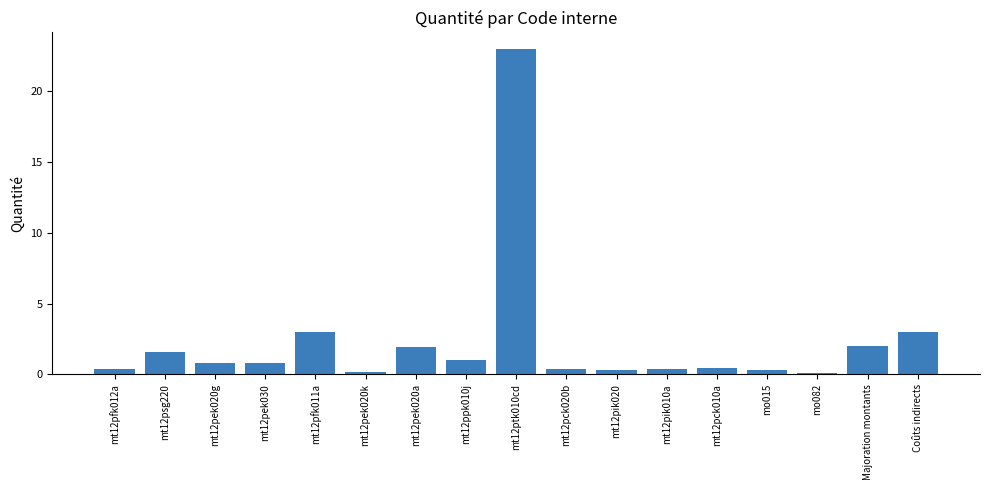

What is the label of the 11th bar from the right?

mt12pek020a